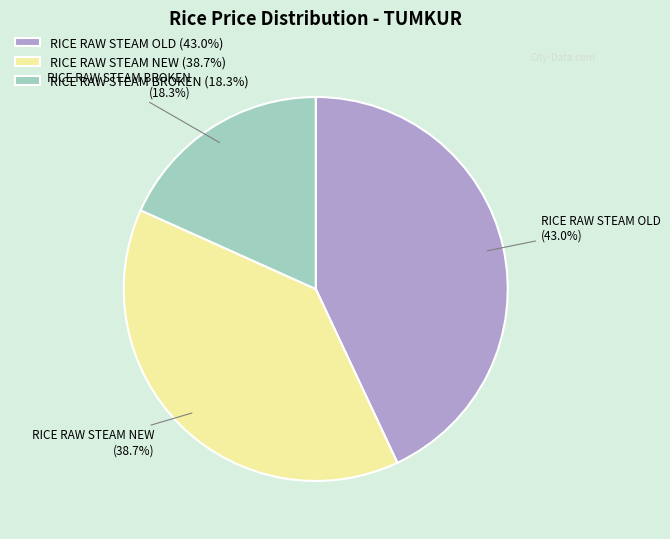

How many slices are in this pie chart?

3